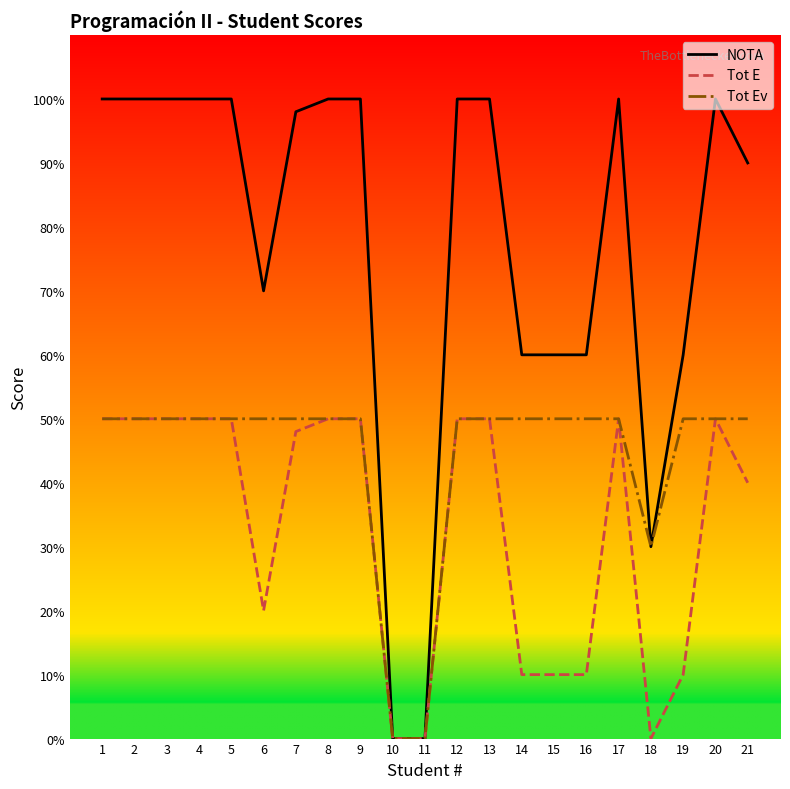

What is the greatest value displayed?

100